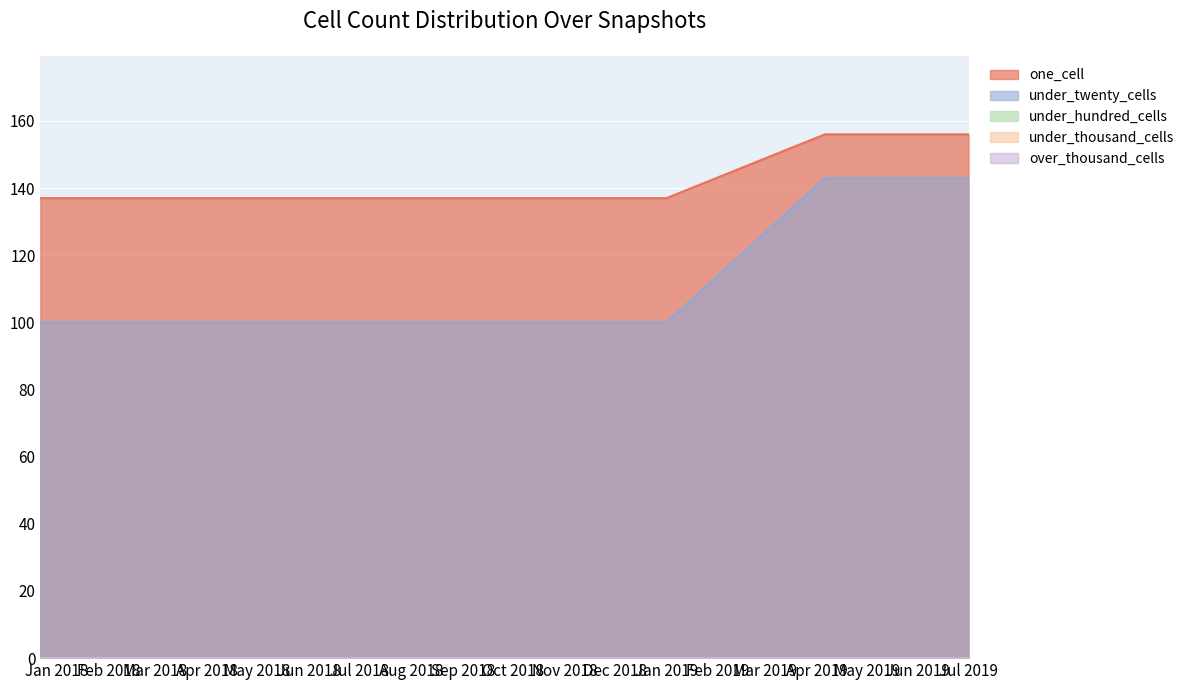

Reading left to right, transcribe all the data shown in this chart.

one_cell: 137	137	137	137	137	156	156
under_twenty_cells: 100	100	100	100	100	143	143
under_hundred_cells: 0	0	0	0	0	0	0
under_thousand_cells: 0	0	0	0	0	0	0
over_thousand_cells: 0	0	0	0	0	0	0